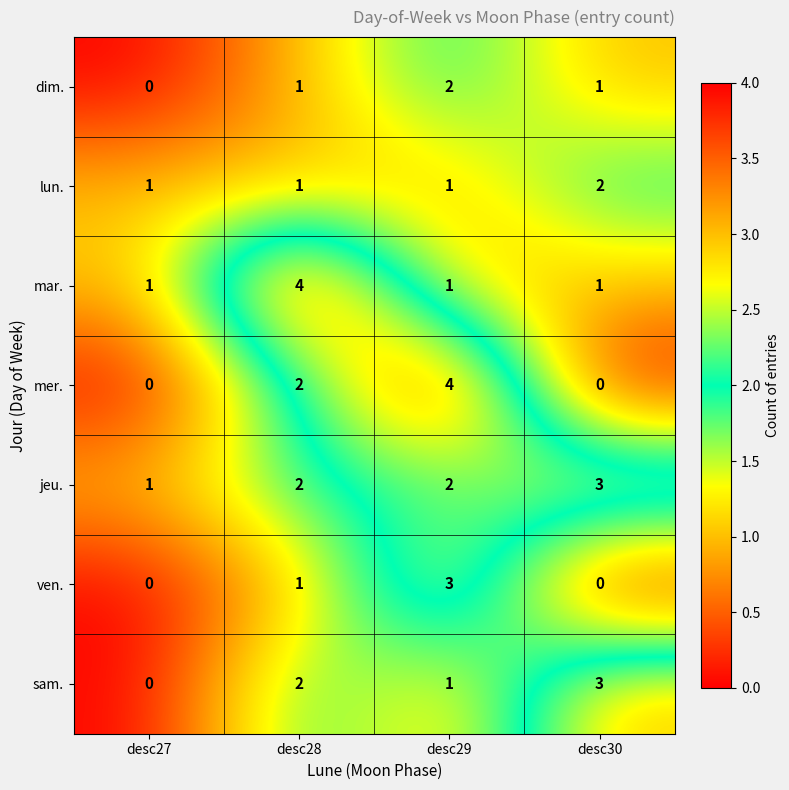

The value of sam. at desc29 is 1. True or false?

True